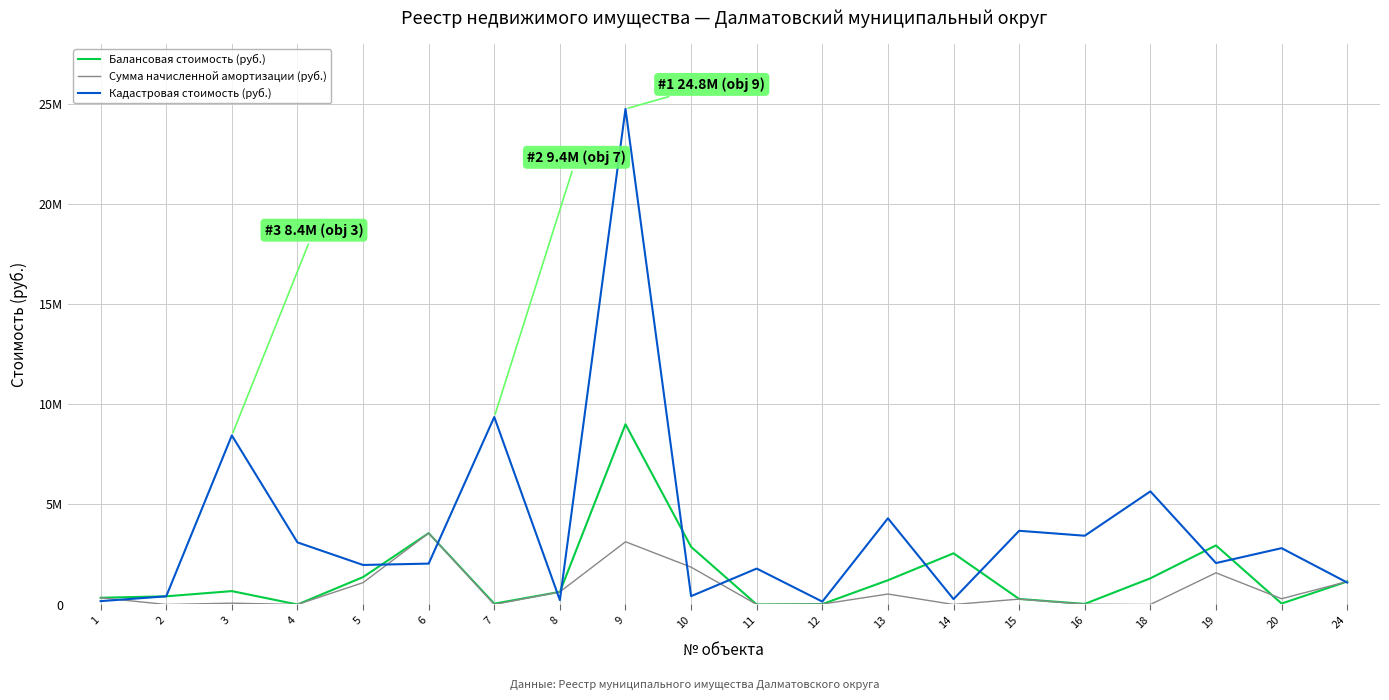

Rank the series by their maximum value, from highest to lowest.

Кадастровая стоимость (руб.), Балансовая стоимость (руб.), Сумма начисленной амортизации (руб.)